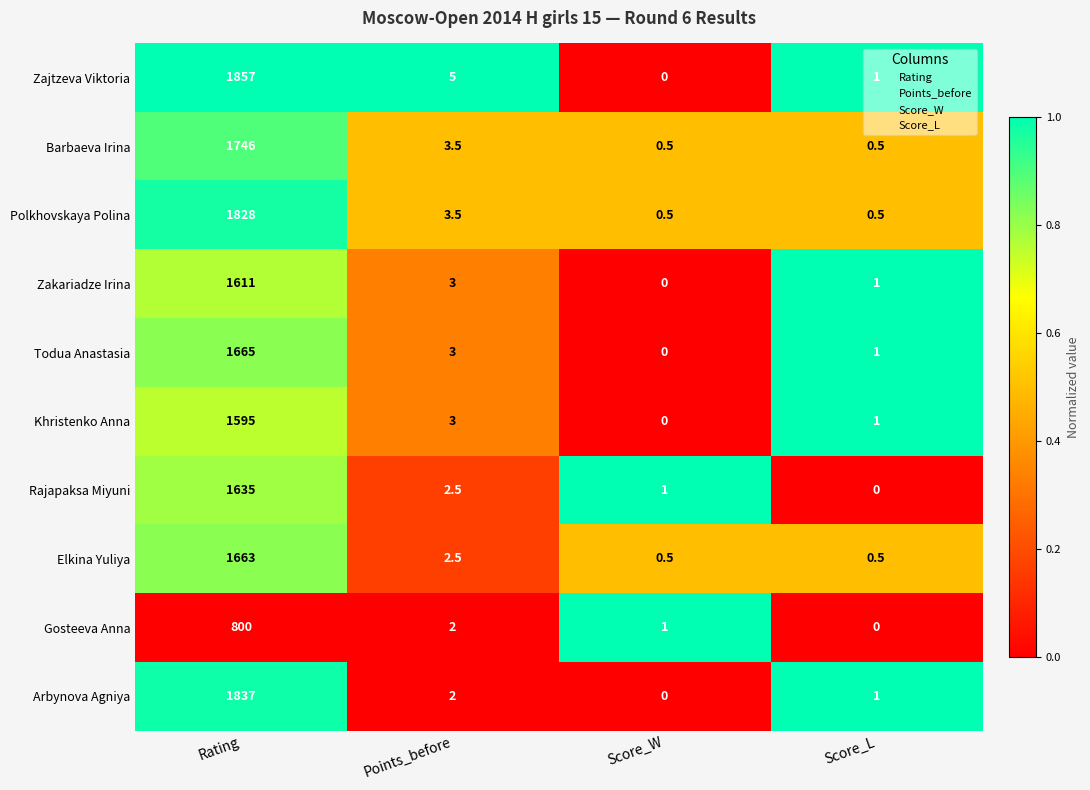

True or false: Todua Anastasia has a value of 0.0 at Score_W.

True